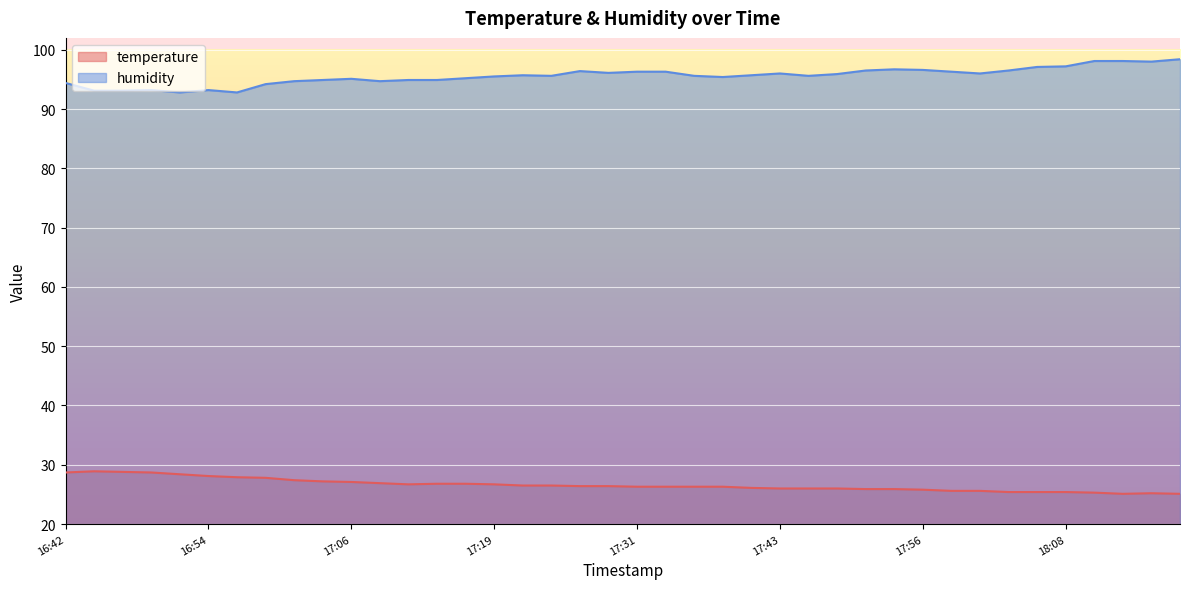

What is the value of the humidity point at the 20th from the left?

96.1